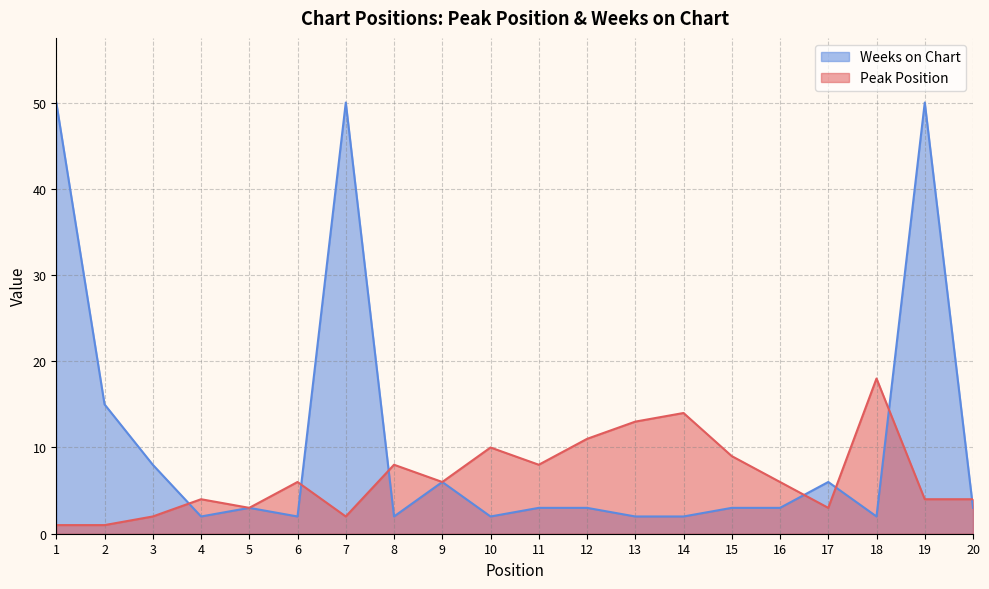

List the labels in order of Peak Position value, smallest first.

1, 2, 3, 7, 5, 17, 4, 19, 20, 6, 9, 16, 8, 11, 15, 10, 12, 13, 14, 18